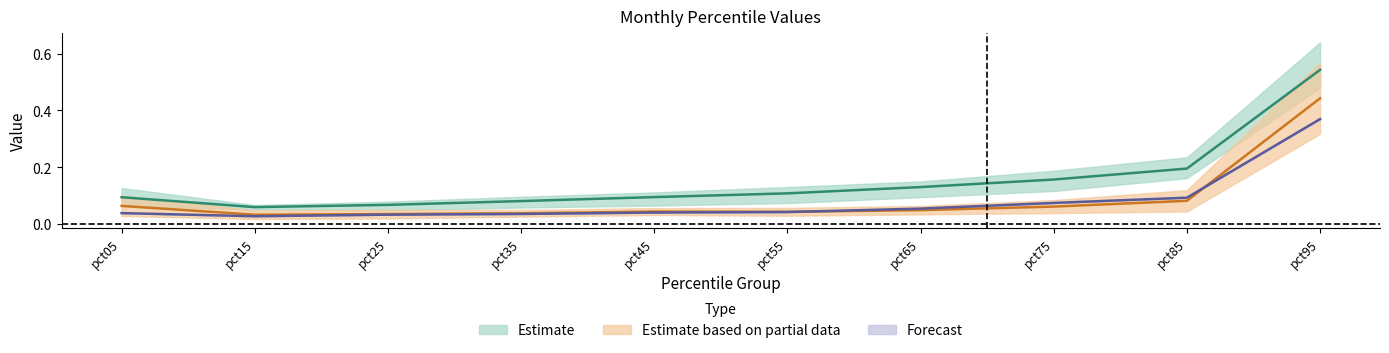

True or false: Feb has a value of 0.0 at pct45.

False